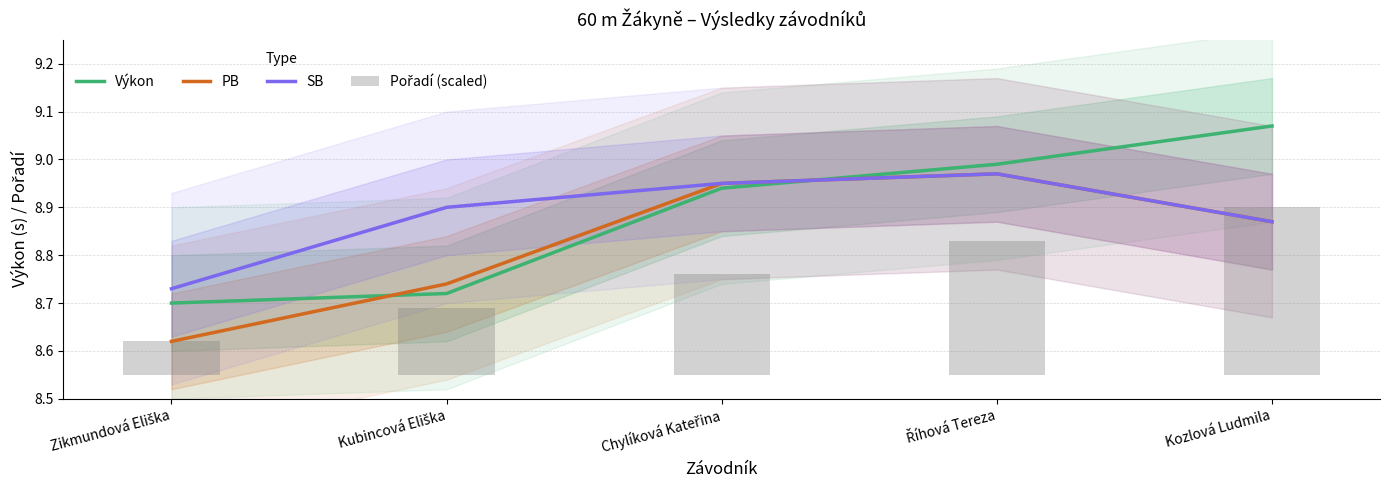

Reading right to left, transcribe all the data shown in this chart.

Výkon: Kozlová Ludmila=9.1	Říhová Tereza=9.0	Chylíková Kateřina=8.9	Kubincová Eliška=8.7	Zikmundová Eliška=8.7
PB: Kozlová Ludmila=8.9	Říhová Tereza=9.0	Chylíková Kateřina=8.9	Kubincová Eliška=8.7	Zikmundová Eliška=8.6
SB: Kozlová Ludmila=8.9	Říhová Tereza=9.0	Chylíková Kateřina=8.9	Kubincová Eliška=8.9	Zikmundová Eliška=8.7
Pořadí (scaled): Kozlová Ludmila=0.3	Říhová Tereza=0.3	Chylíková Kateřina=0.2	Kubincová Eliška=0.1	Zikmundová Eliška=0.1